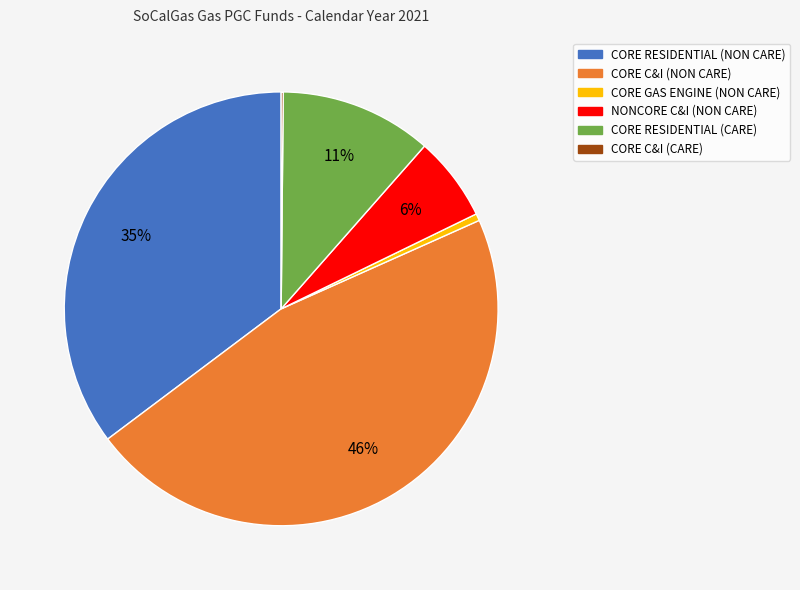

Which slice is the largest?

CORE C&I (NON CARE)